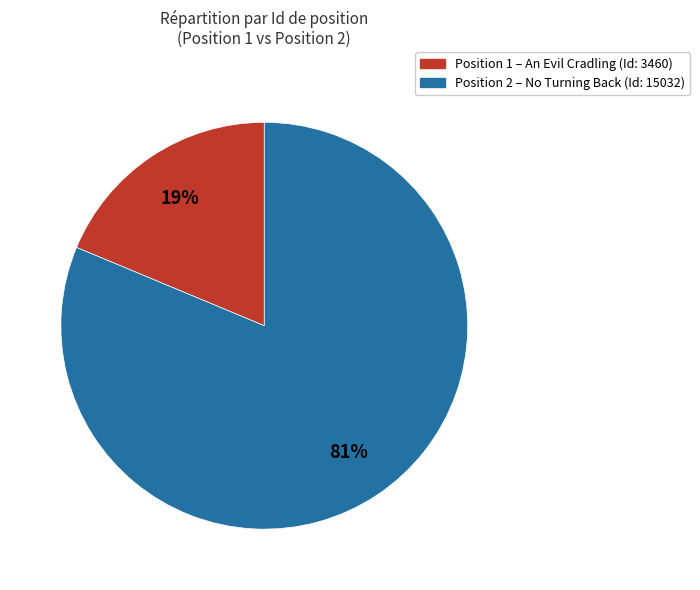

Is there any slice that represents more than half of the pie?

Yes